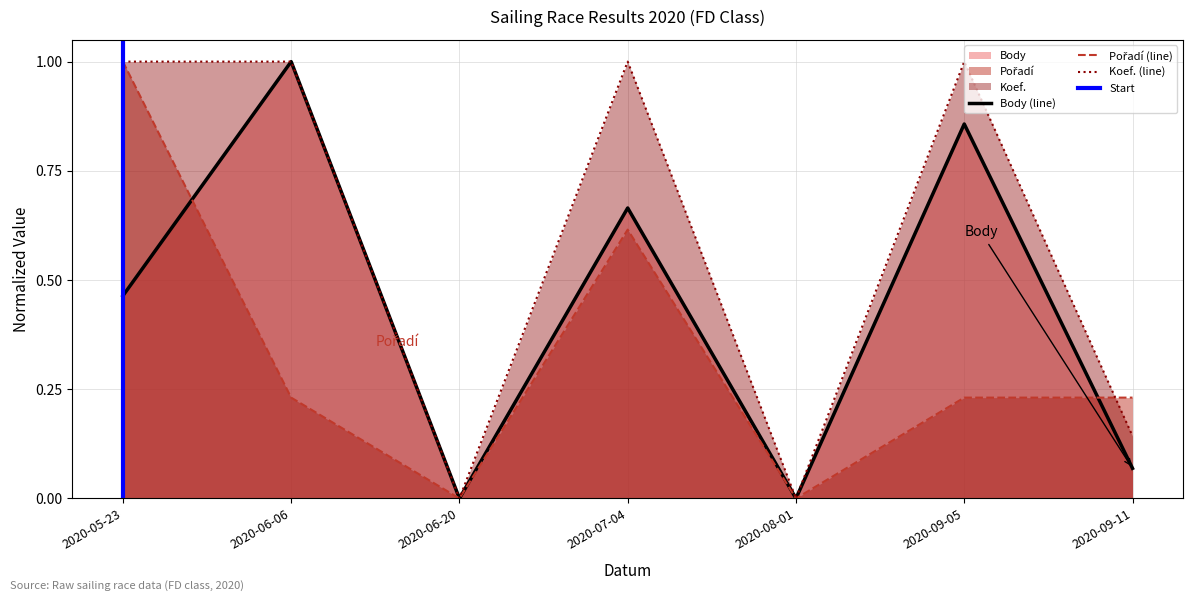

Which series changed the most between 2020-09-05 and 2020-09-11?

Koef.